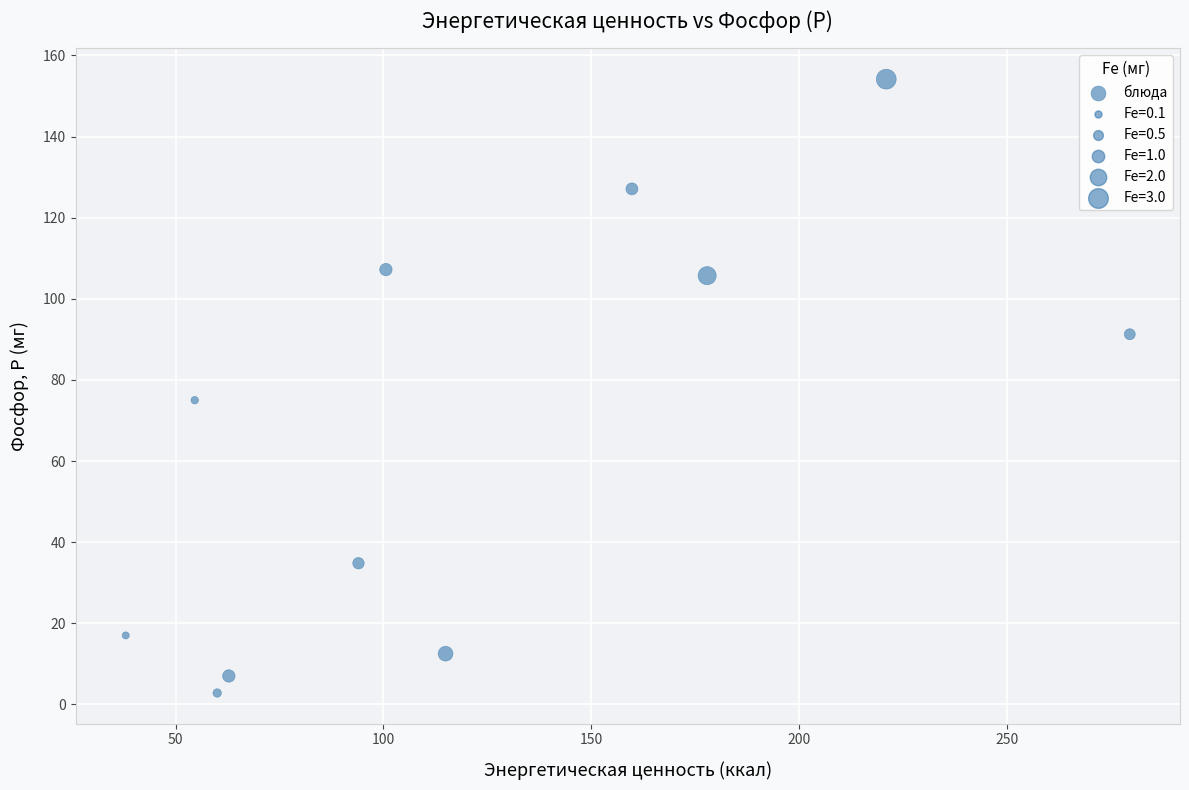

What Y value in the scatter plot is closest to 78?

75.0